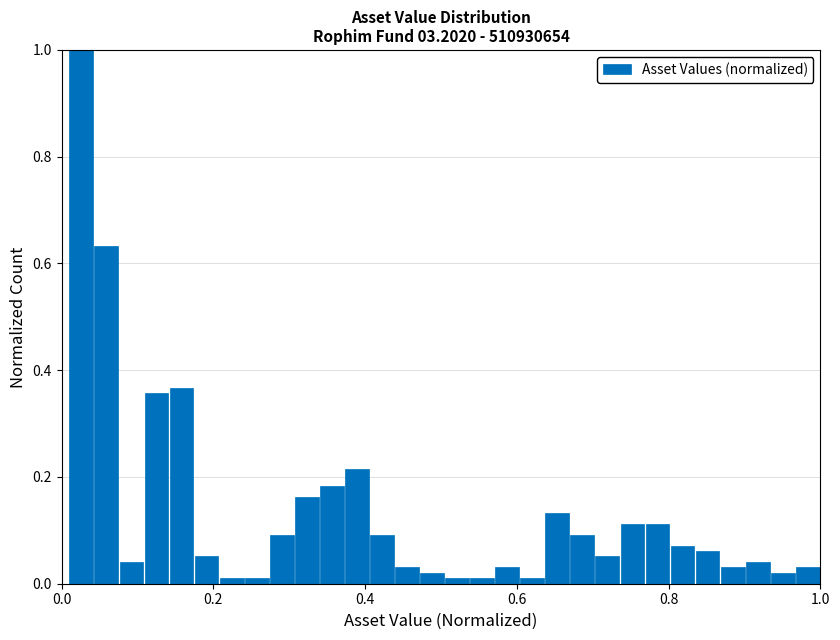

Around what value on the x-axis is the tallest bar? Give the approximate position of its centre, as read against the axis.

0.02